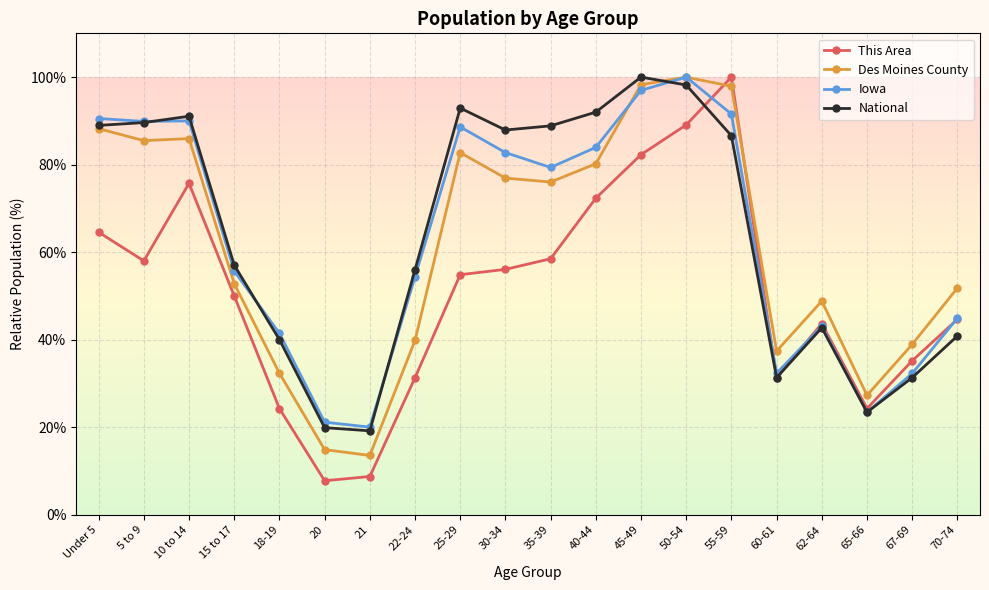

True or false: Des Moines County has more than 0 interior local peaks.

True